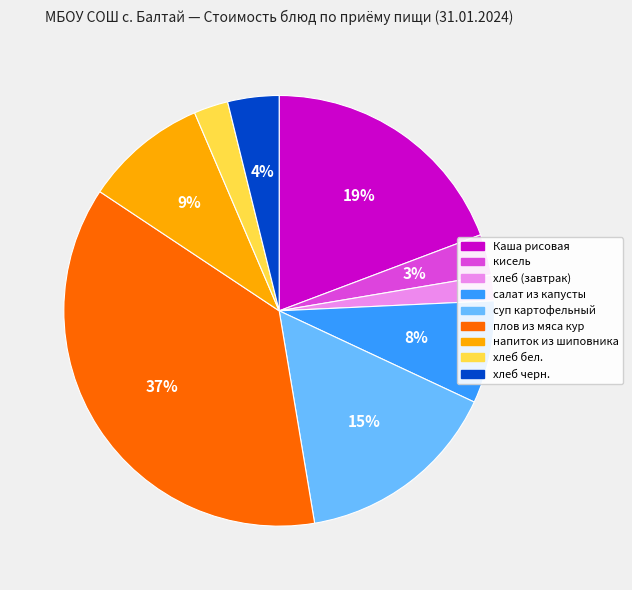

Do салат из капусты and плов из мяса кур together represent more than half of the pie?

No